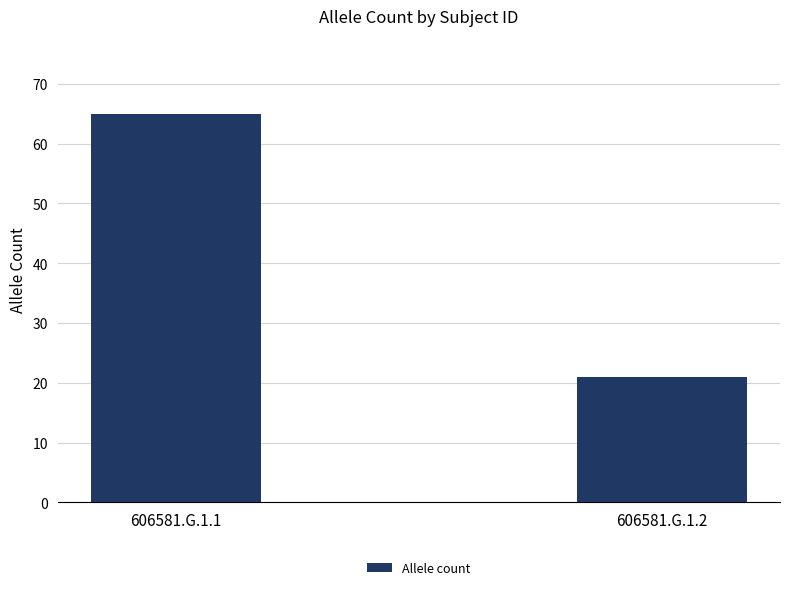

Rank the categories by value from highest to lowest.

606581.G.1.1, 606581.G.1.2